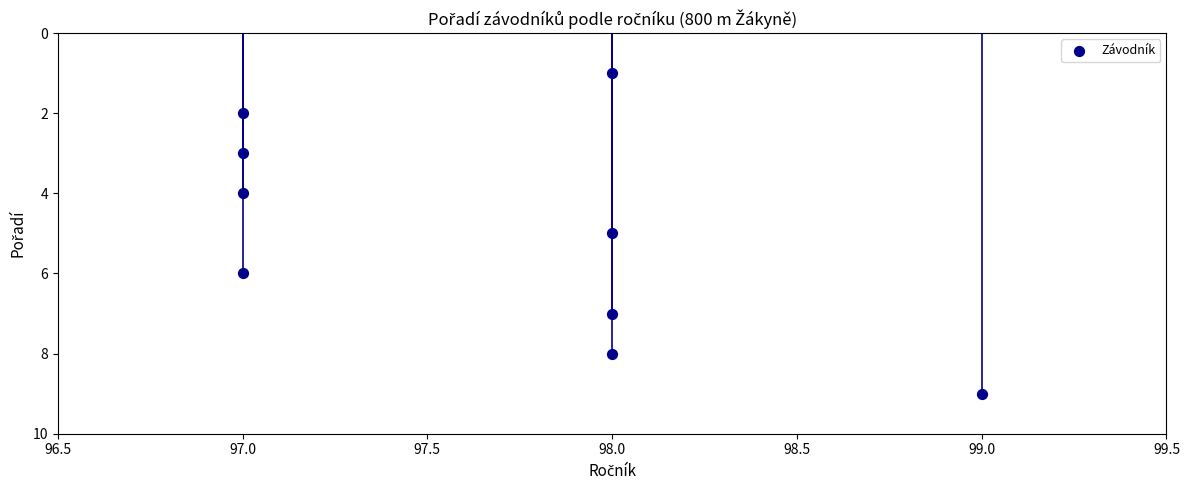

What is the average Y value?

5